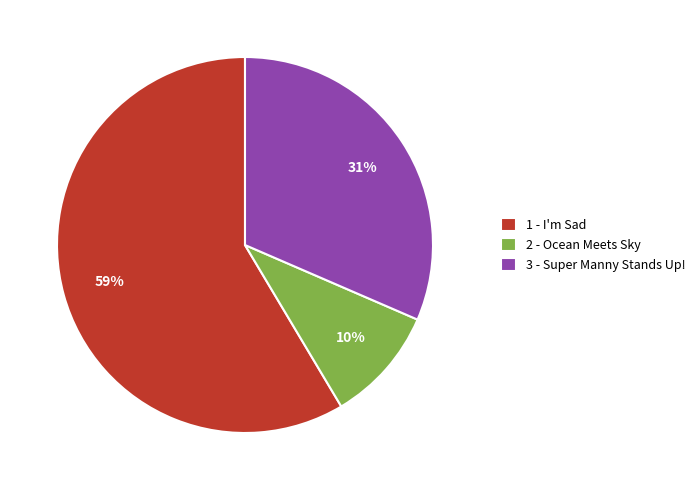

Which category has the smallest portion of the pie?

2 - Ocean Meets Sky